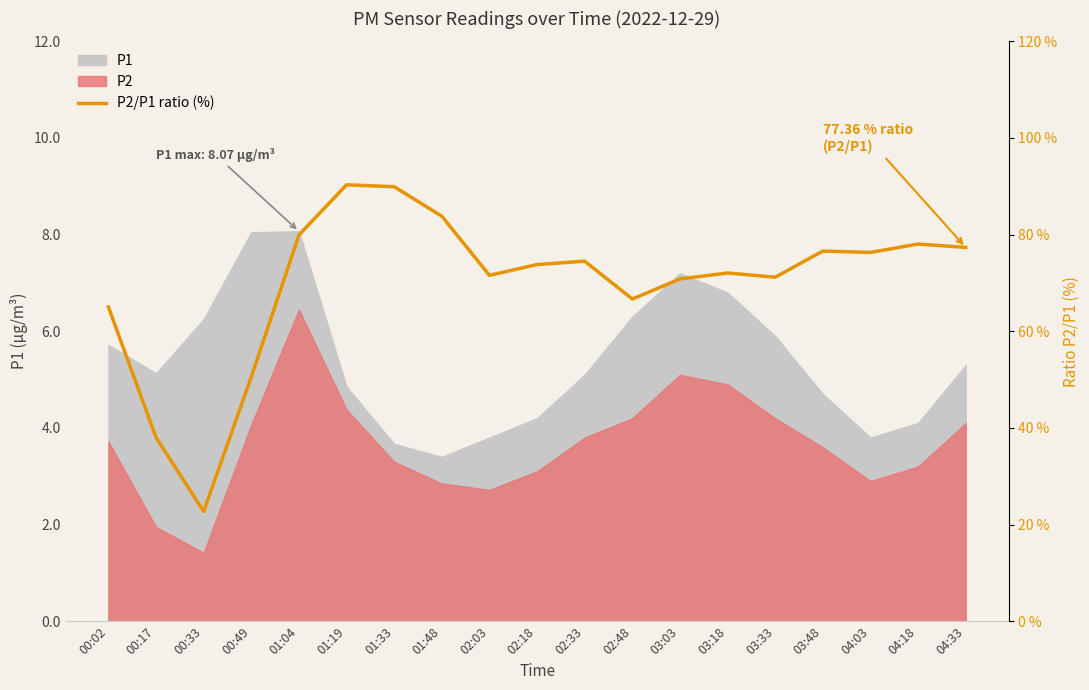

Reading left to right, extract all data points from this chart.

00:02=65.0	00:17=38.0	00:33=22.7	00:49=50.6	01:04=79.9	01:19=90.3	01:33=89.9	01:48=83.8	02:03=71.6	02:18=73.8	02:33=74.5	02:48=66.7	03:03=70.8	03:18=72.1	03:33=71.2	03:48=76.6	04:03=76.3	04:18=78.0	04:33=77.4